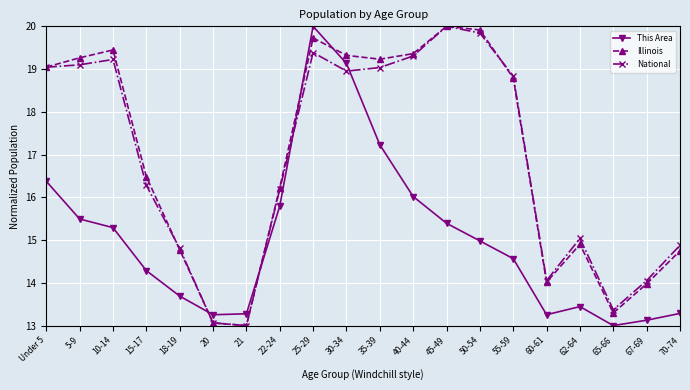

Which series has the largest total across all categories?

Illinois